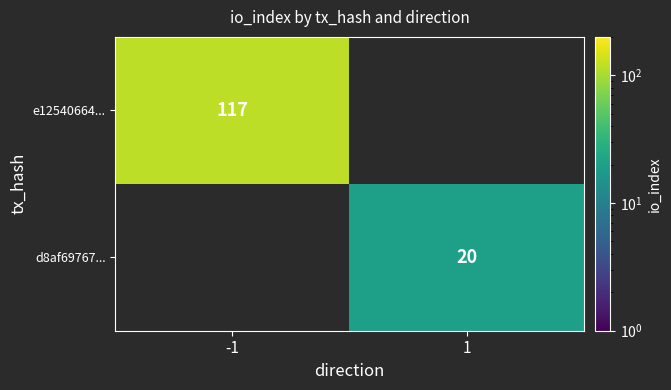

True or false: e12540664... has a value of 117 at -1.

True